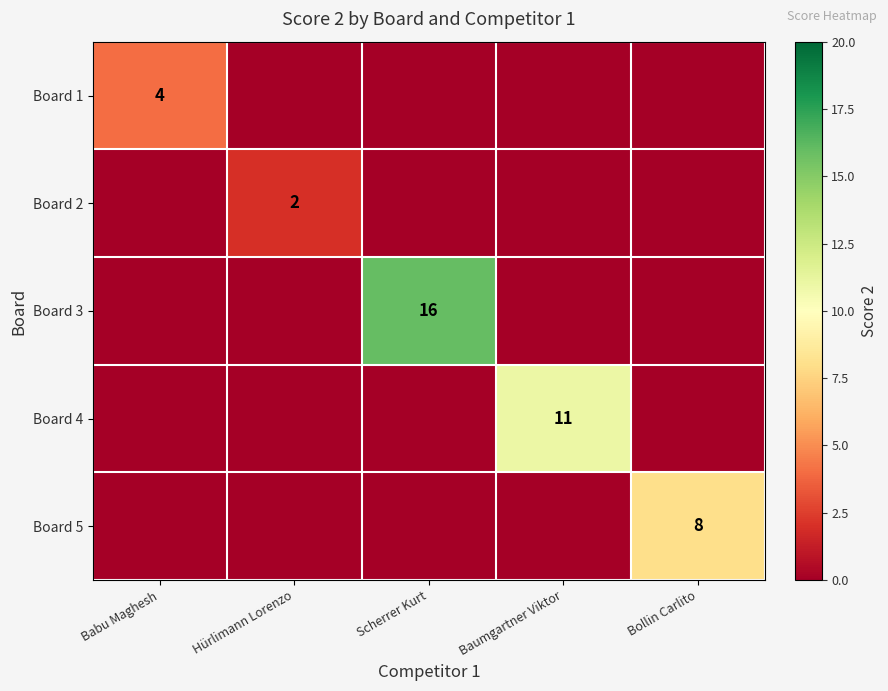

True or false: Board 4 has a value of 11 at Baumgartner Viktor.

True